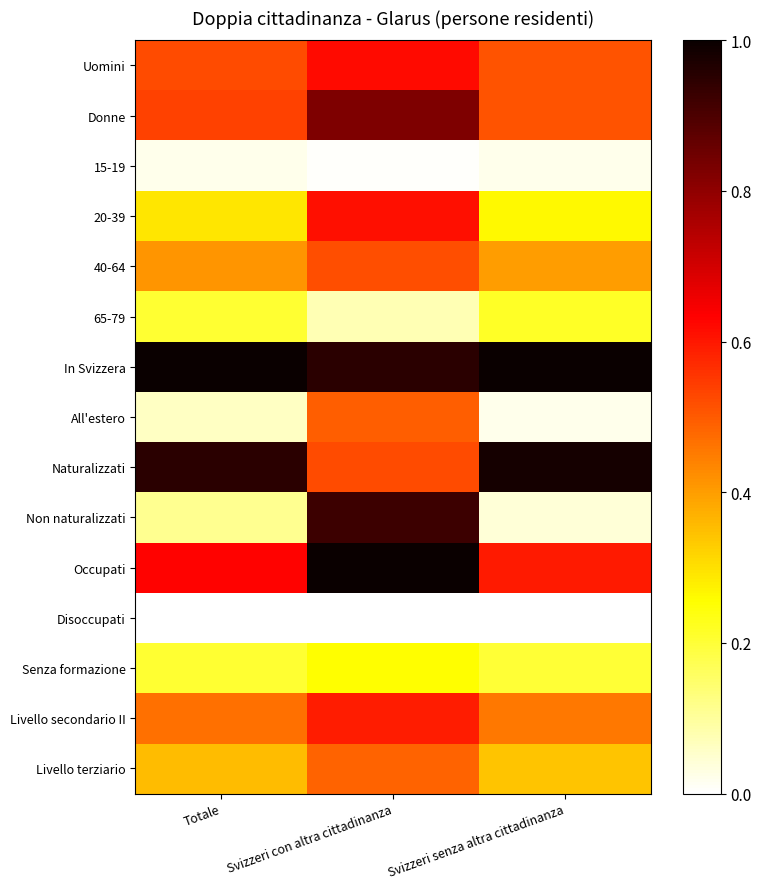

Which series changed the most between Svizzeri con altra cittadinanza and Svizzeri senza altra cittadinanza?

Non naturalizzati